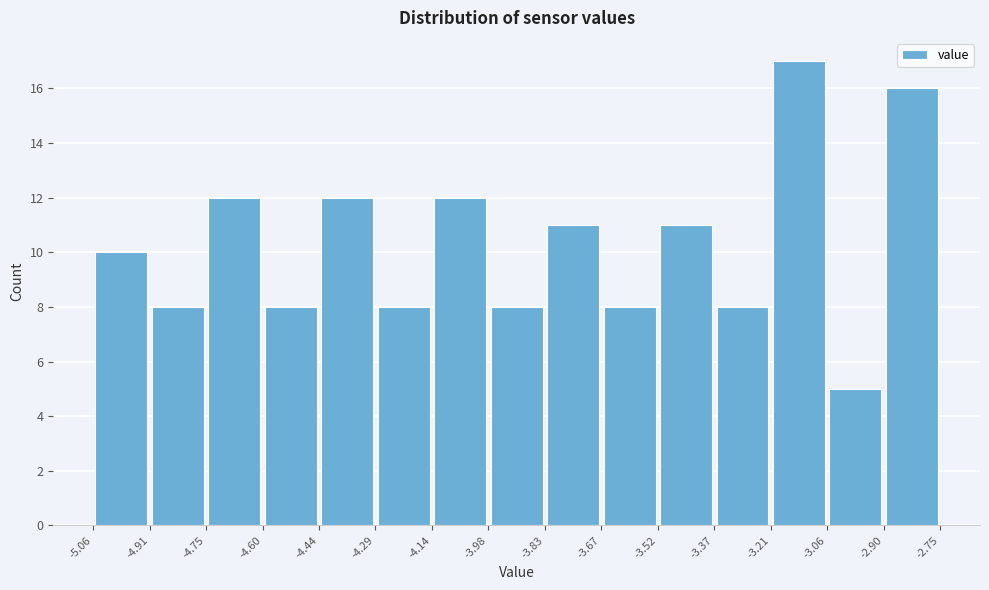

How tall is the bar that spans -3.37 to -3.21 on the x-axis? The values are not printed on the chart, so give them approximately, as read against the axis.

8